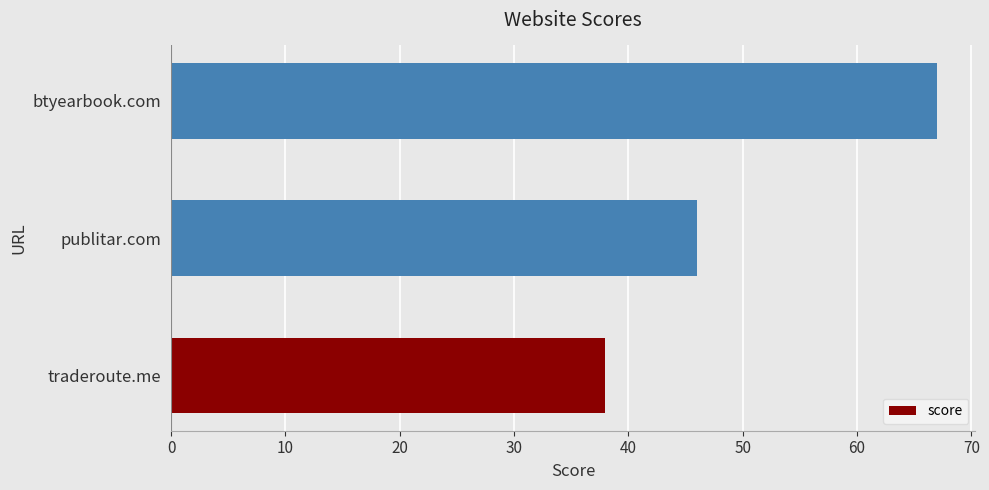

What is the sum of all values?

151